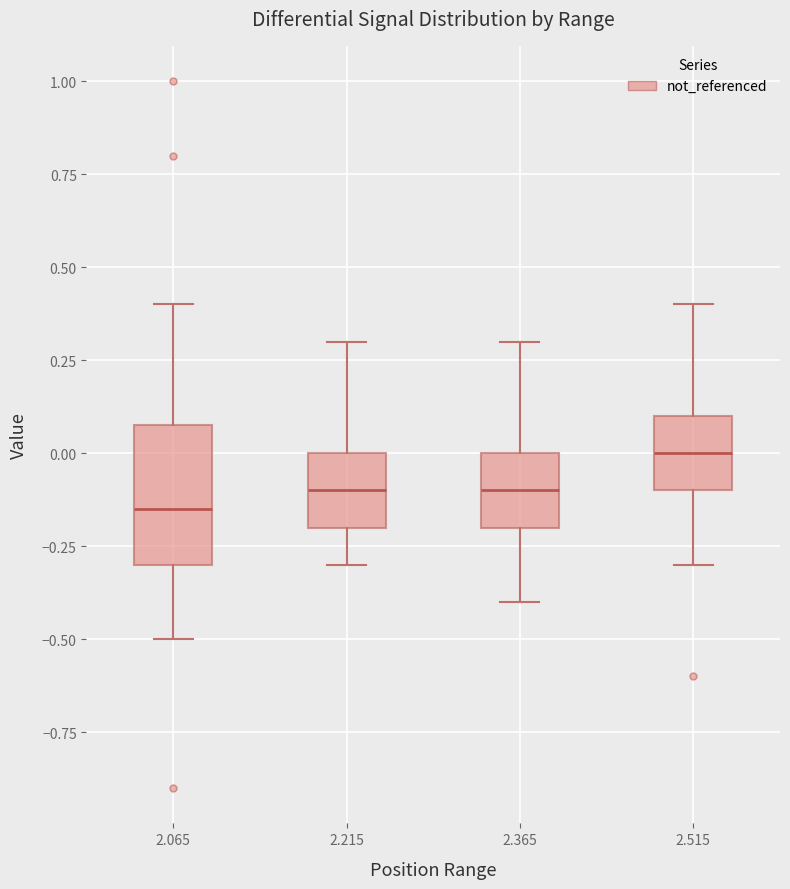

Which box has the lowest median line?

2.065